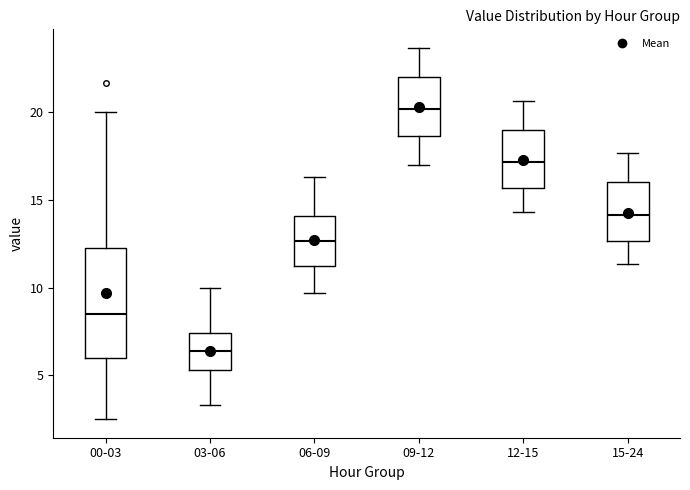

Reading left to right, read every box against the y-axis: the position of its median line, the range the box covers, and the ends of its whiskers. The values are not printed on the chart, so give them approximately, as read against the axis.

00-03: median 8.5, box 6.0 to 12.5, whiskers 2.5 to 20.0
03-06: median 6.5, box 5.5 to 7.5, whiskers 3.5 to 10.0
06-09: median 12.5, box 11.0 to 14.0, whiskers 9.5 to 16.5
09-12: median 20.0, box 18.5 to 22.0, whiskers 17.0 to 23.5
12-15: median 17.0, box 15.5 to 19.0, whiskers 14.5 to 20.5
15-24: median 14.0, box 12.5 to 16.0, whiskers 11.5 to 17.5